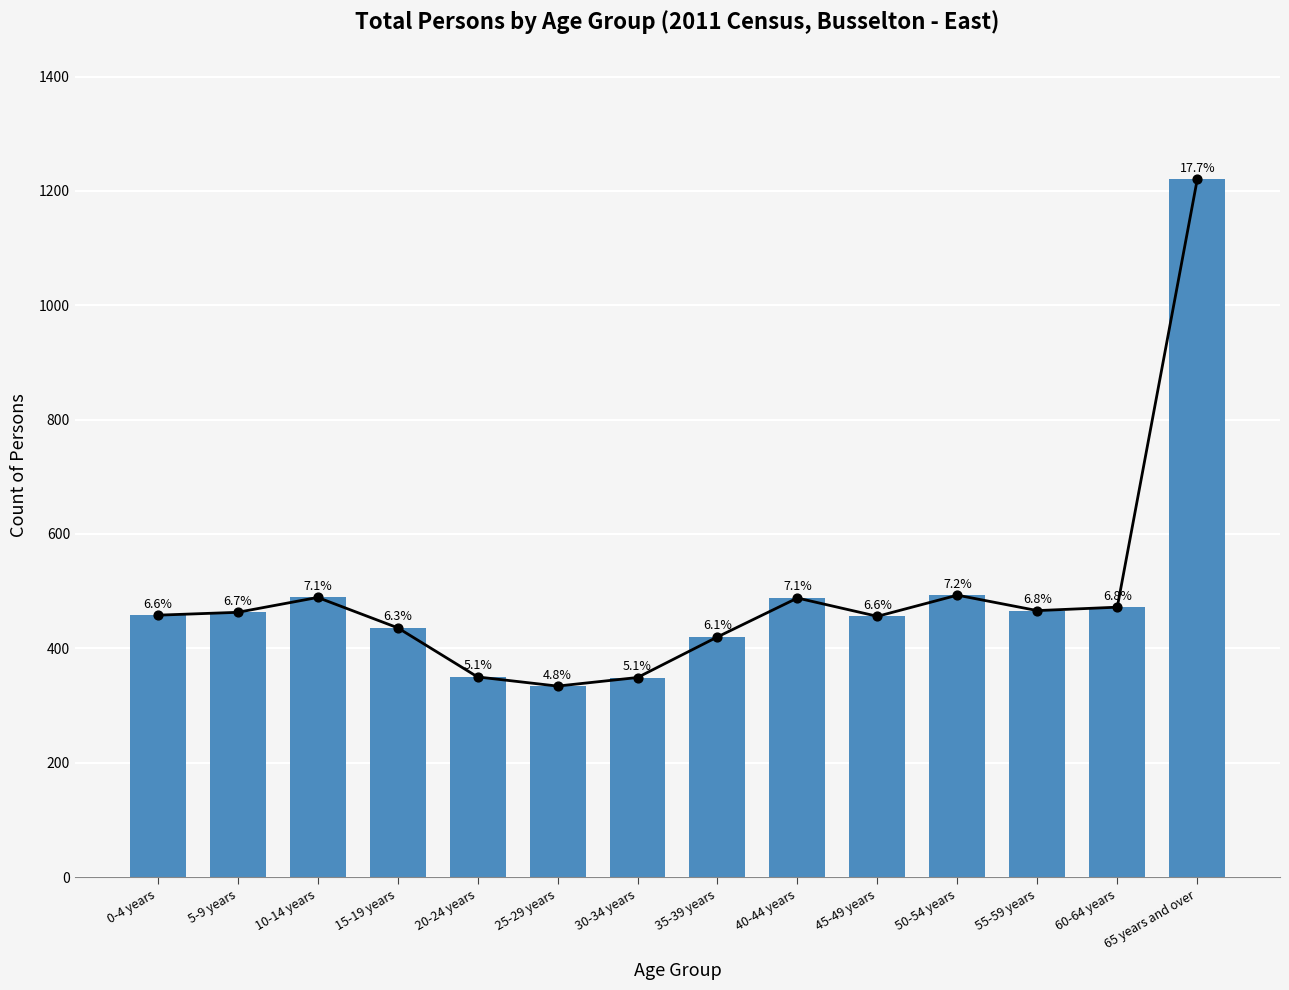

What is the change in value from 5-9 years to 20-24 years?

-113